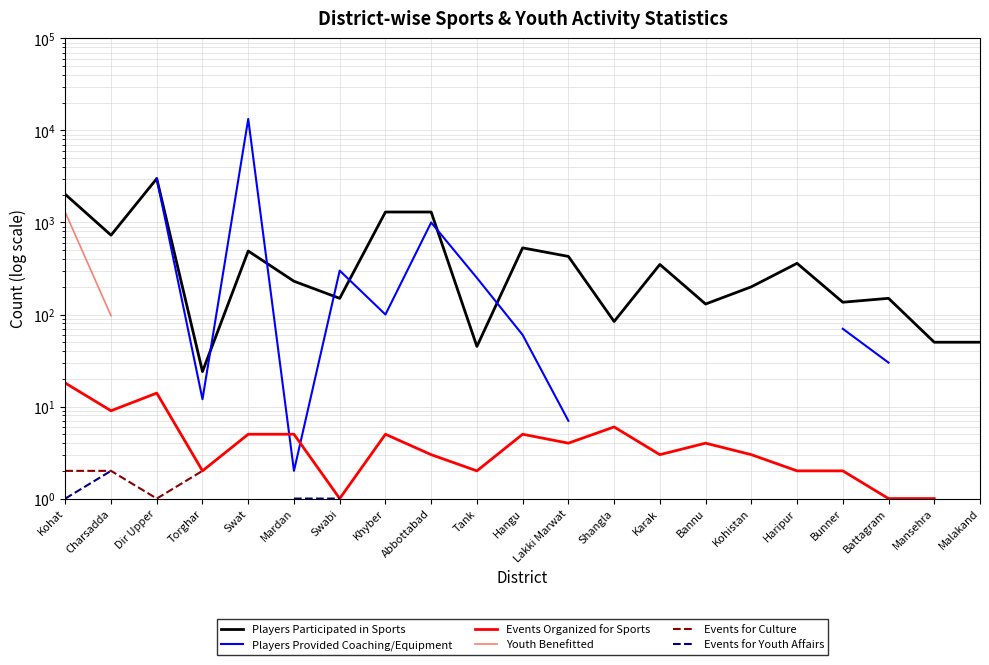

What is the smallest value displayed?

1.0